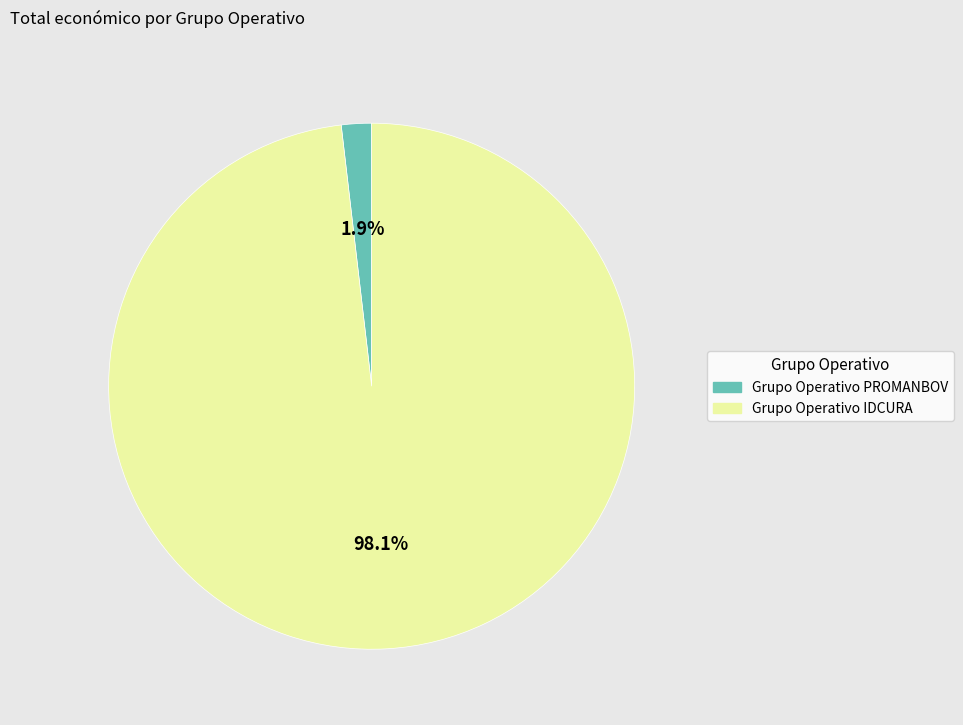

Is Grupo Operativo PROMANBOV the majority of the pie?

No